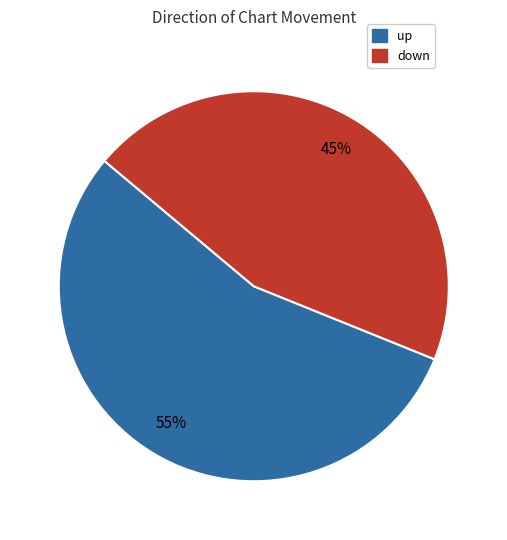

What is the ratio of the value at up to the value at down?

1.2